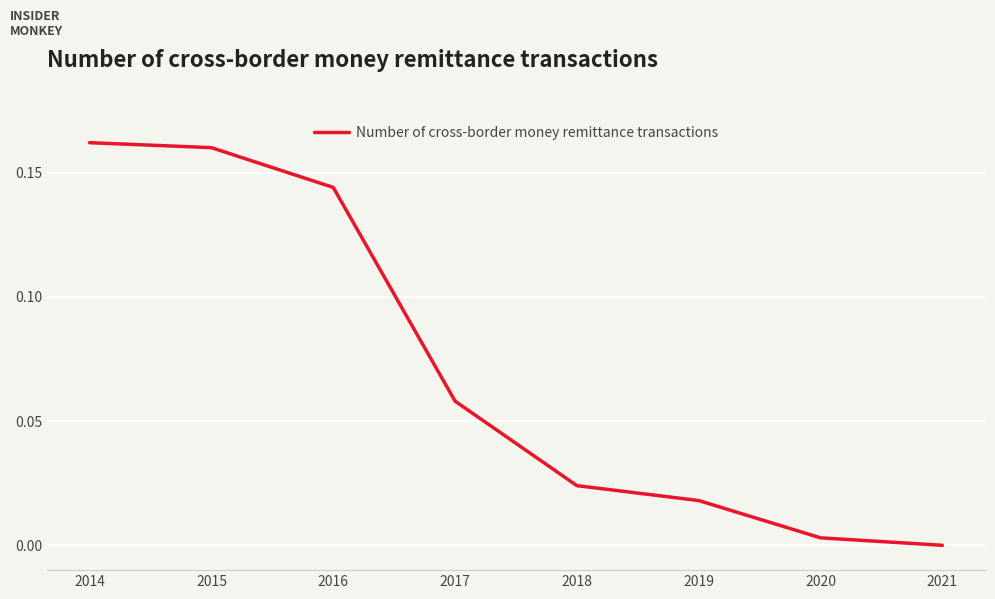

What is the change in value from 2016 to 2021?

-0.1